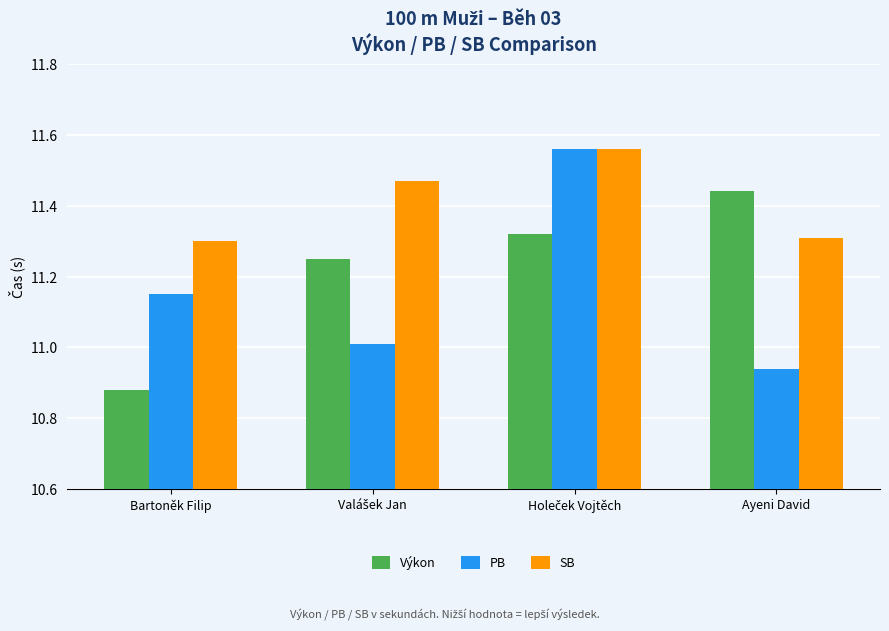

The SB series shows 11.3 at Ayeni David. True or false?

True